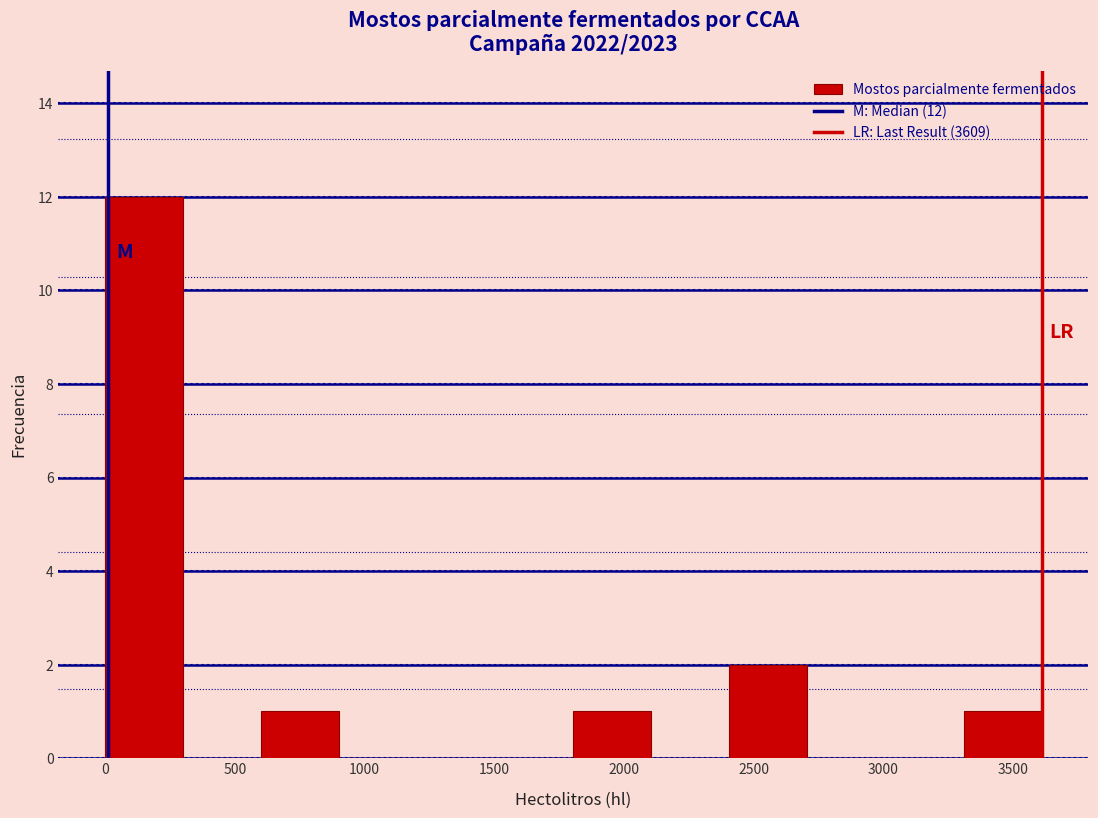

Which range on the x-axis has the tallest bar?

0 to 300